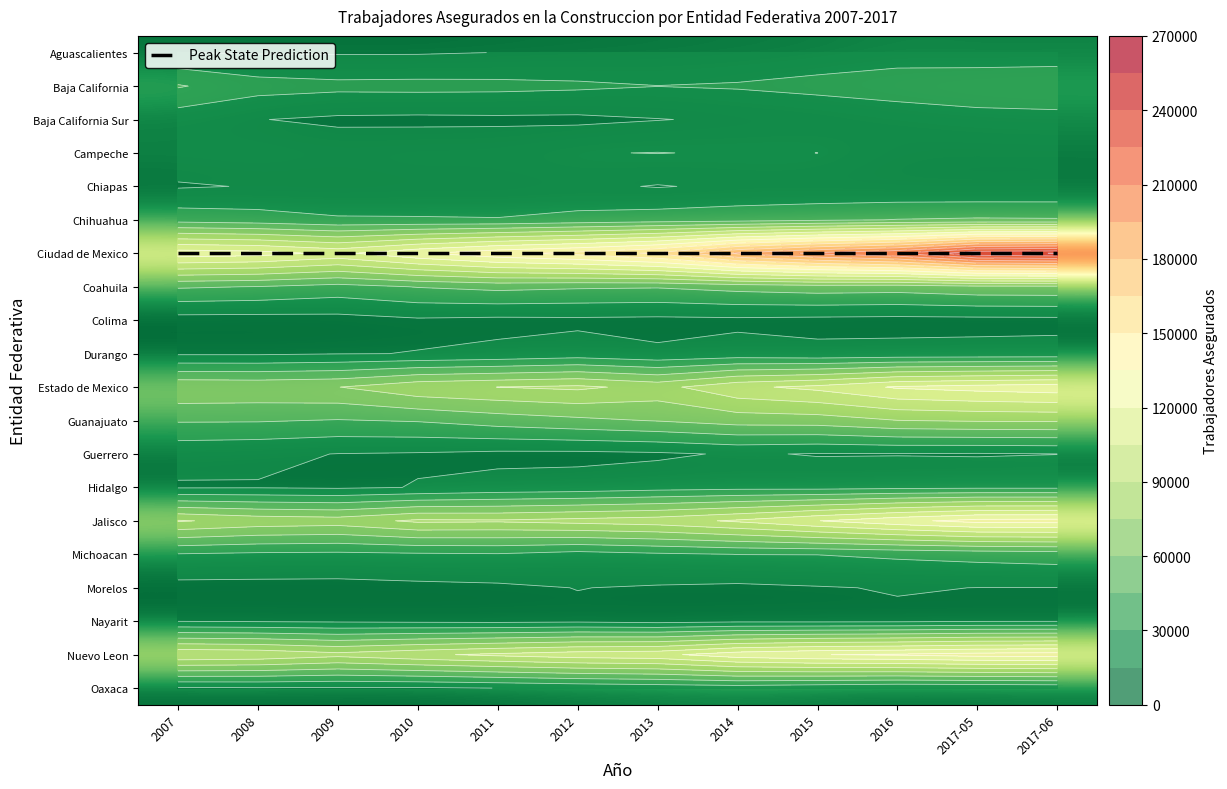

Is it true that Oaxaca equals 13116 at 2007?

True